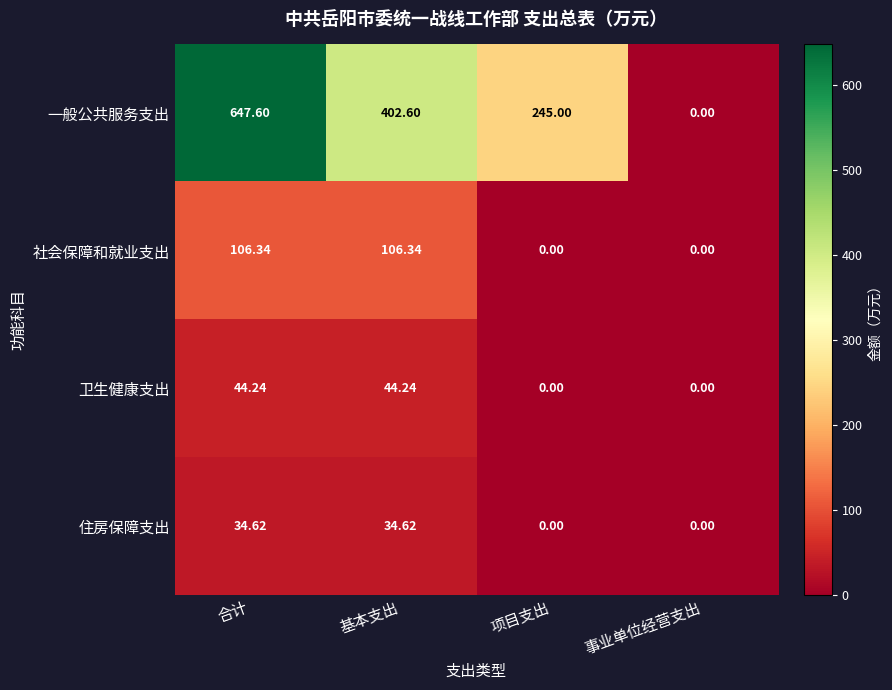

Which category has the highest value in the 一般公共服务支出 series?

合计